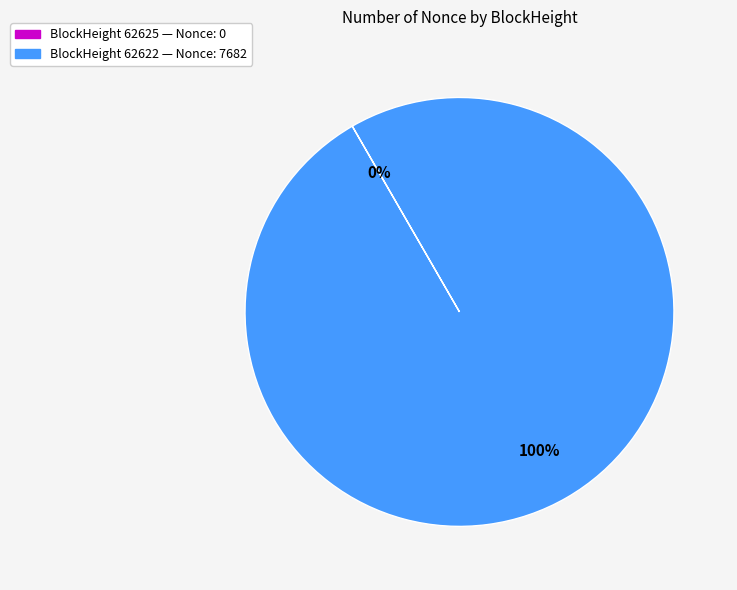

To the nearest percent, what is the average slice percentage?

50%